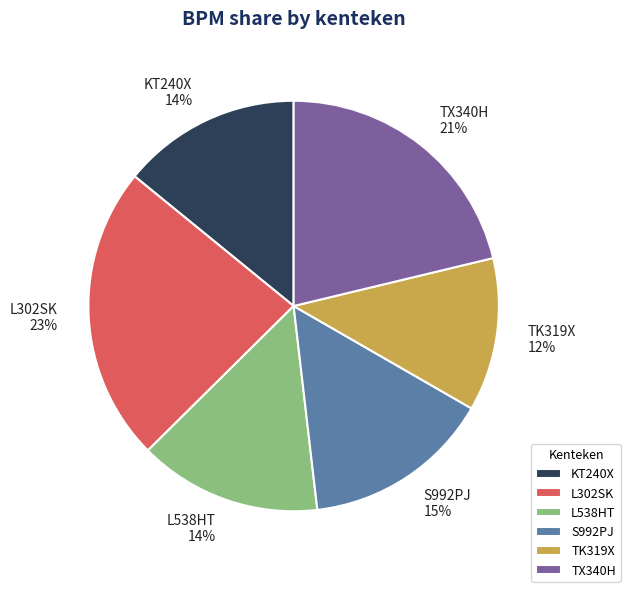

To the nearest percent, what is the average slice percentage?

17%